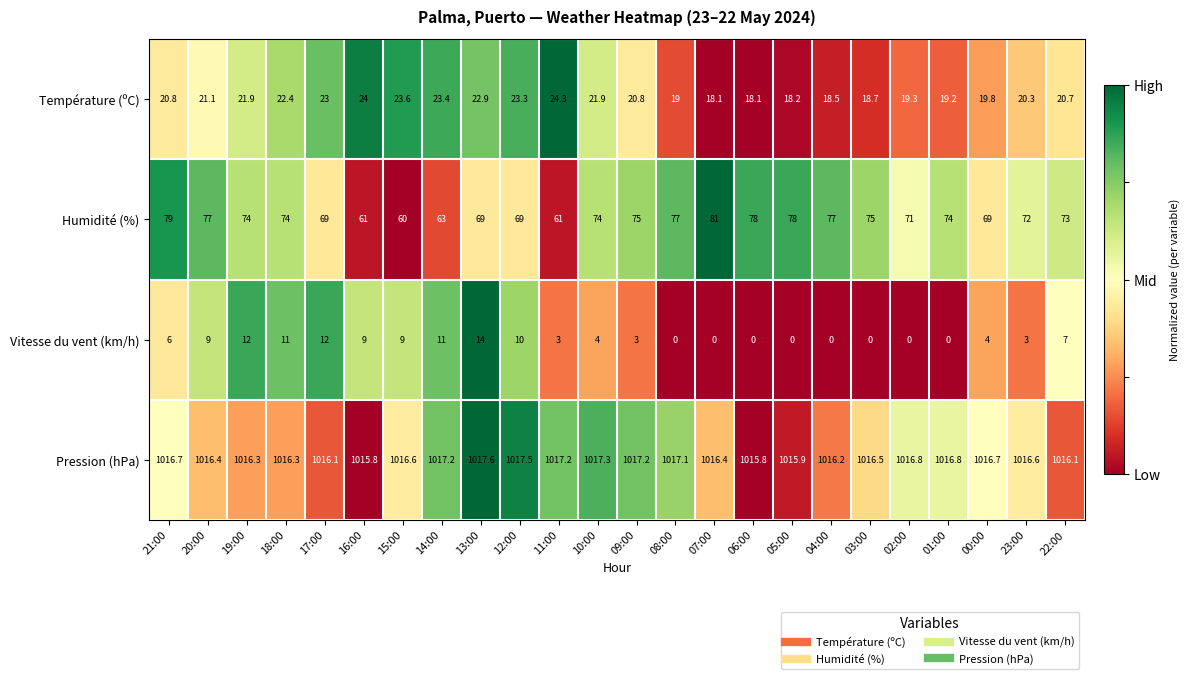

Which label corresponds to the largest value in the chart?

13:00